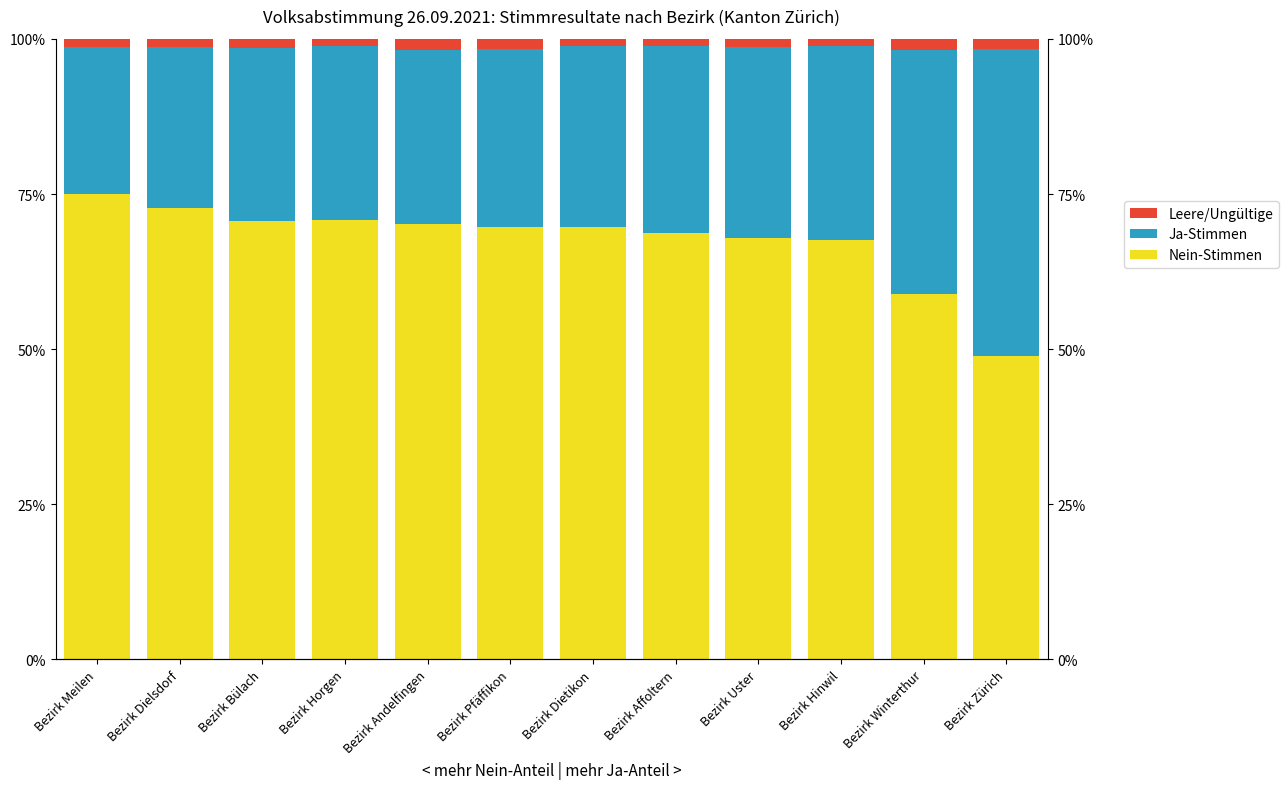

At Bezirk Dietikon, list the series in order from smallest to largest.

Leere/Ungültige, Ja-Stimmen, Nein-Stimmen